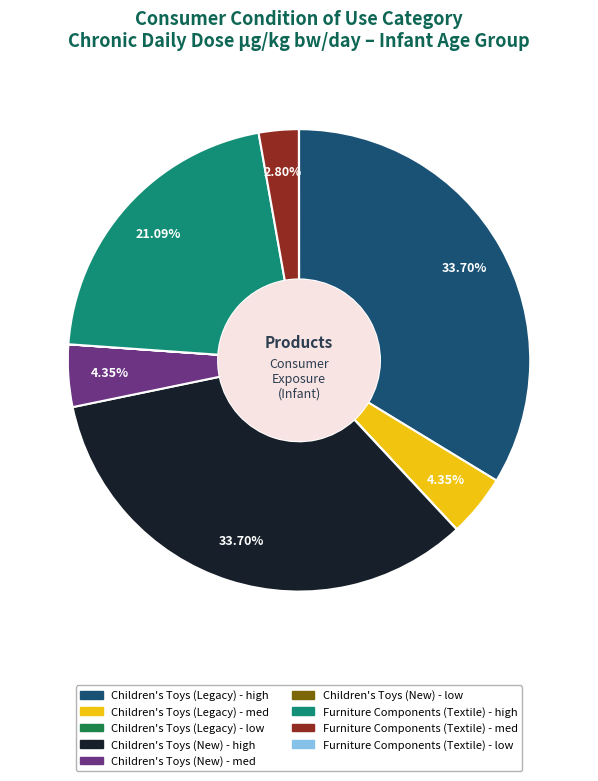

Does Furniture Components (Textile) - high account for over 50% of the chart?

No